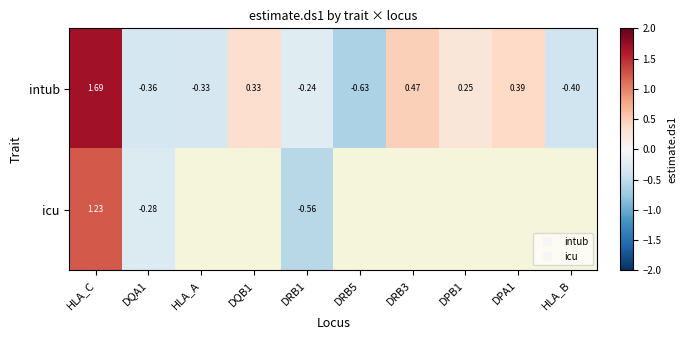

Is the value of intub at HLA_B greater than the value of icu at DPB1?

No